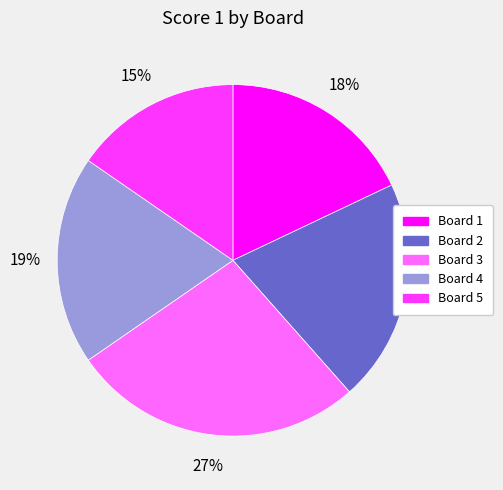

Combined, do Board 5 and Board 2 account for over 50%?

No